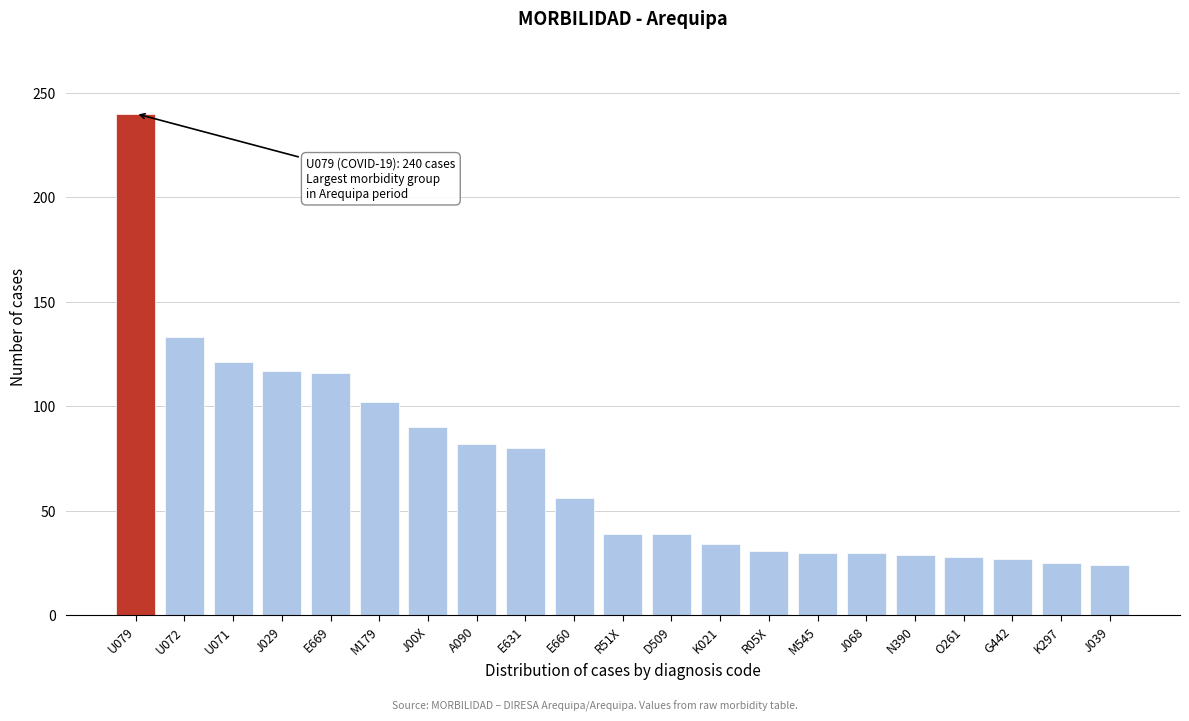

What is the minimum value shown in the chart?

24